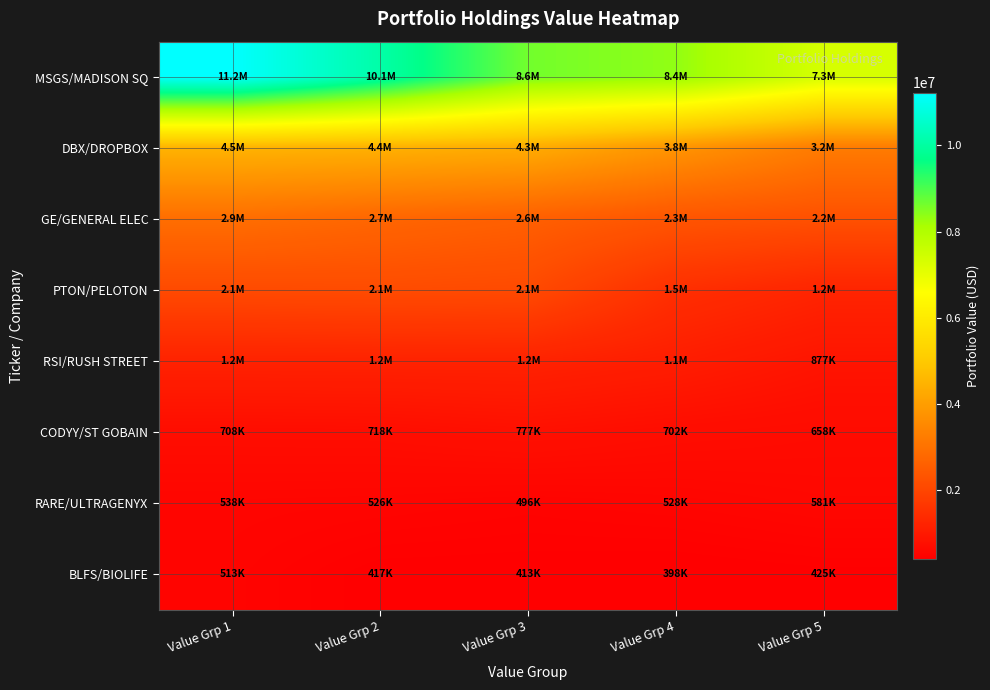

What is the difference between the highest and lowest values at Value Grp 4?

7955000